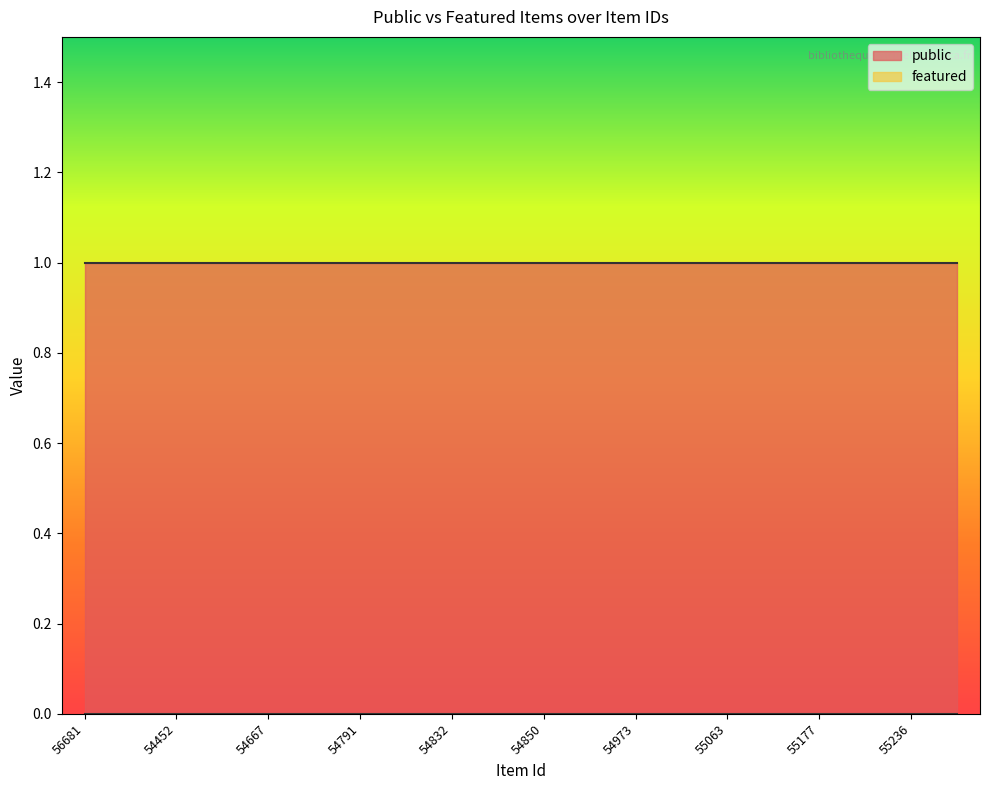

At which label is featured closest to 0?

56681